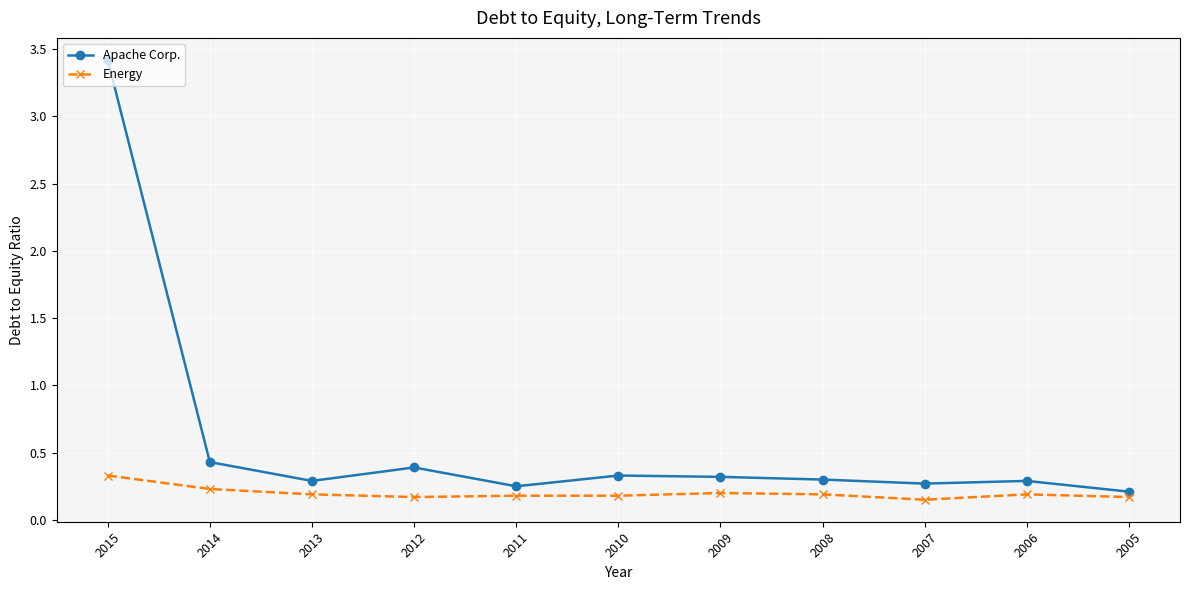

True or false: Energy has a value of 0.2 at 2014.

True